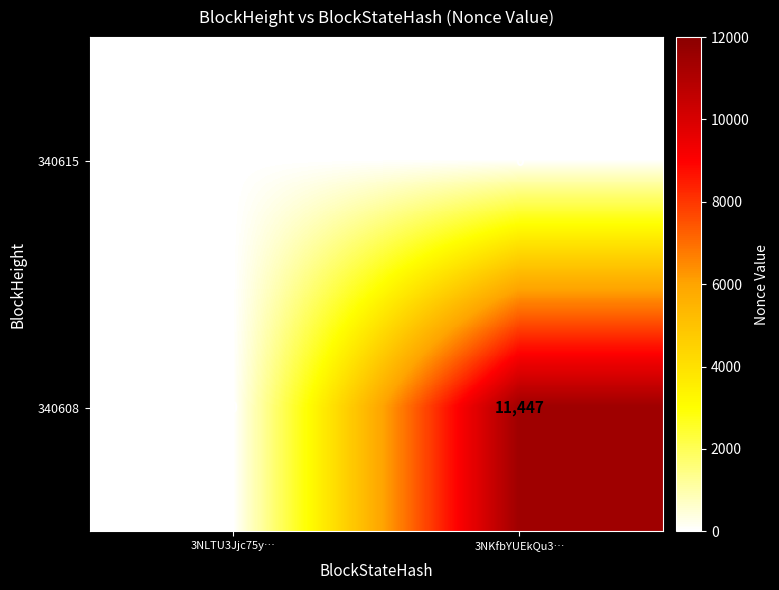

Which series has the largest range (max minus min)?

340608